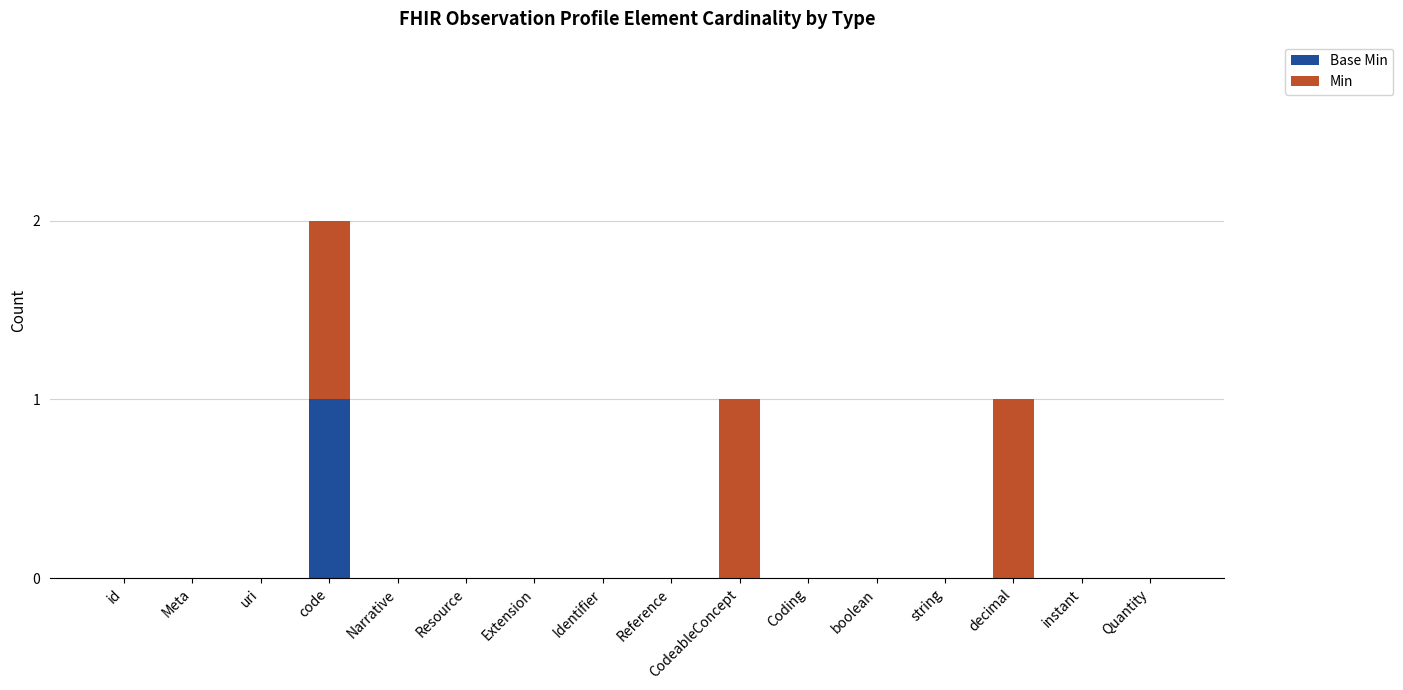

At which category is the sum across all series the highest?

code